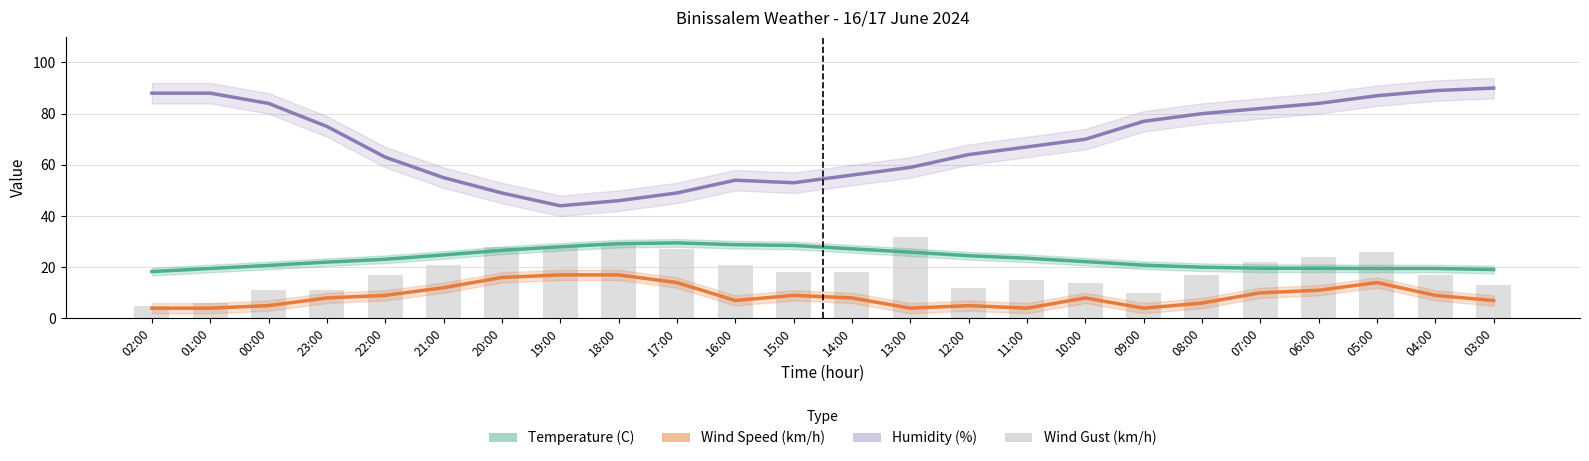

What is the spread (max minus min) of values at 22:00?

54.0